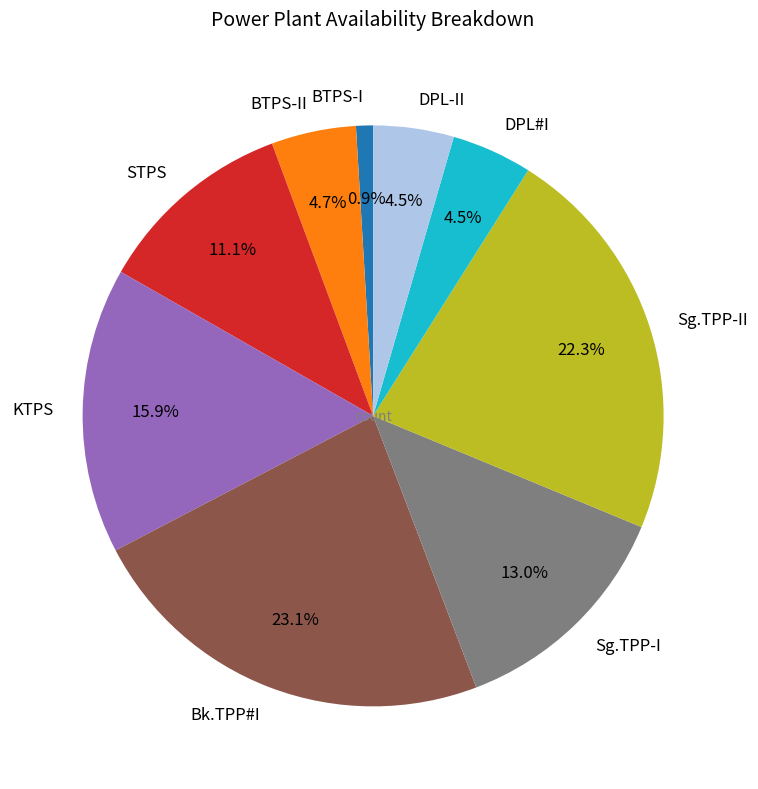

The Sg.TPP-II slice represents 10% of the pie. True or false?

False